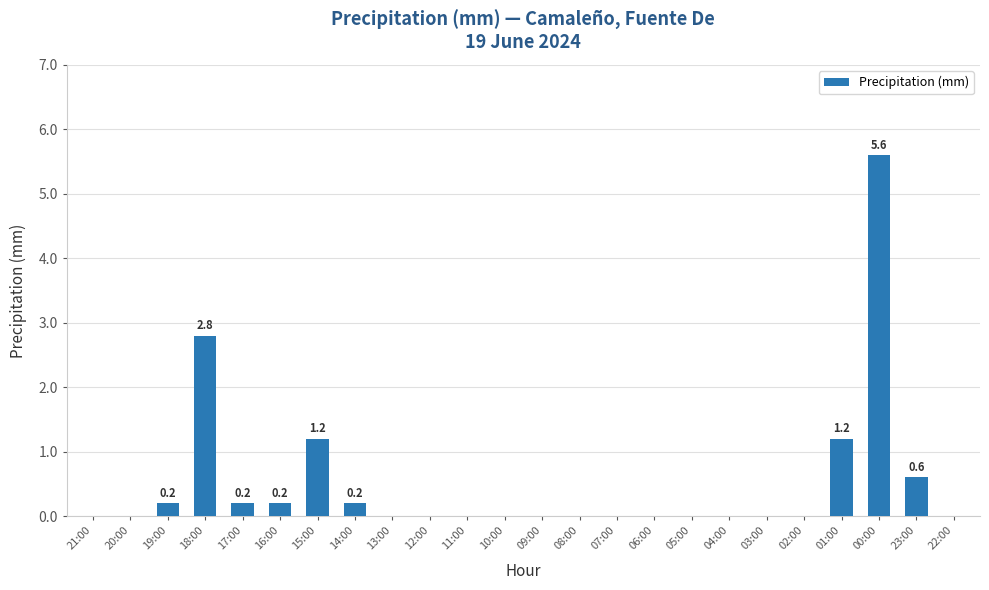

At which category does the chart reach its peak across all series?

00:00